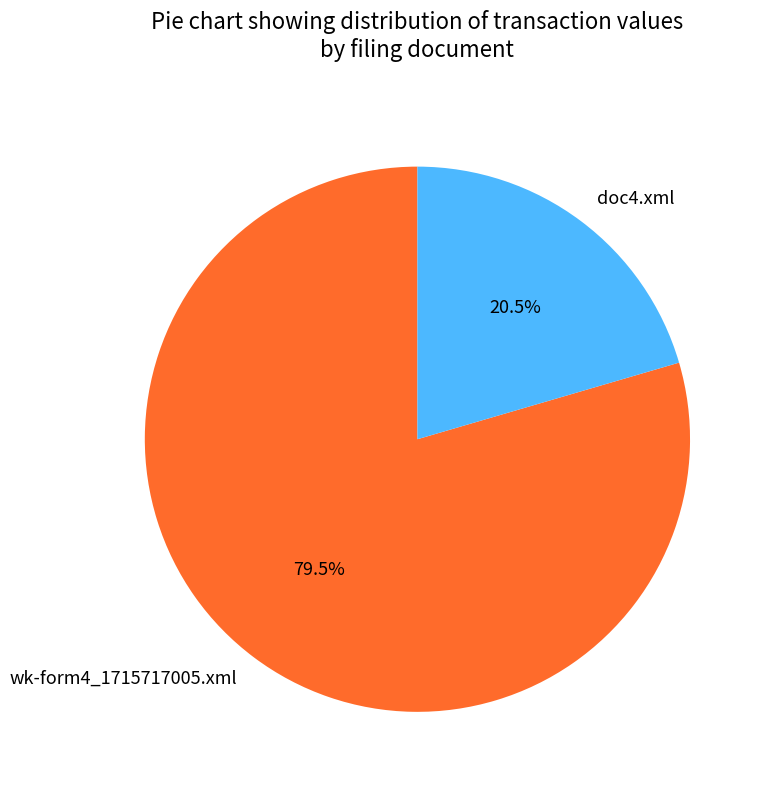

Count the number of slices in the pie.

2